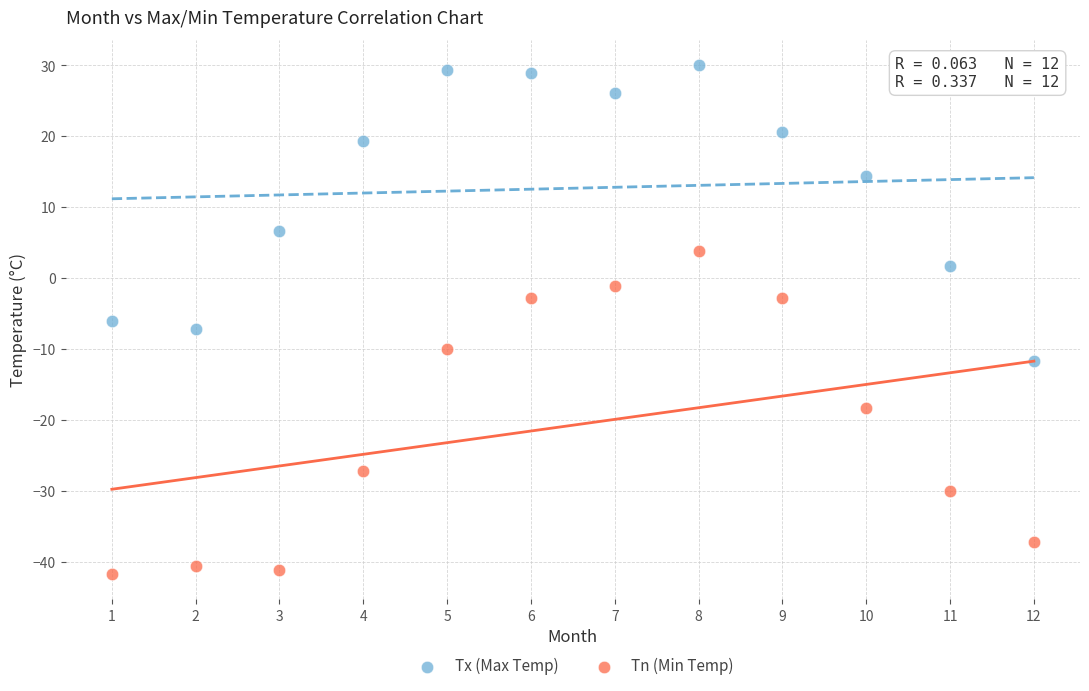

Which series has the largest Y range (max minus min)?

Tn (Min Temp)